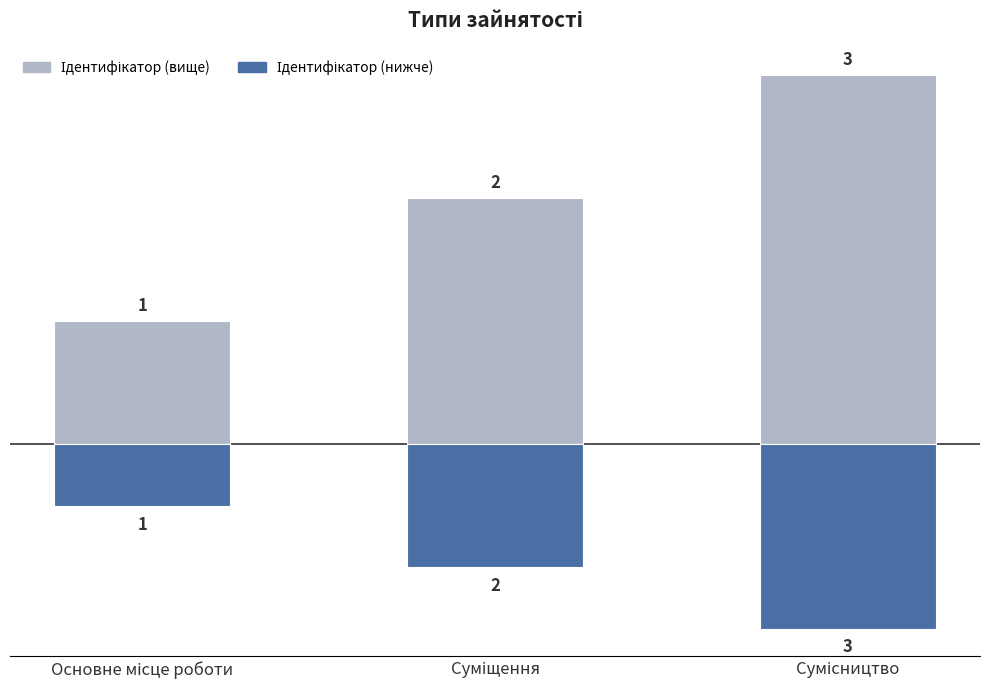

Rank the categories by Ідентифікатор (нижче) value from highest to lowest.

Основне місце роботи, Суміщення, Сумісництво